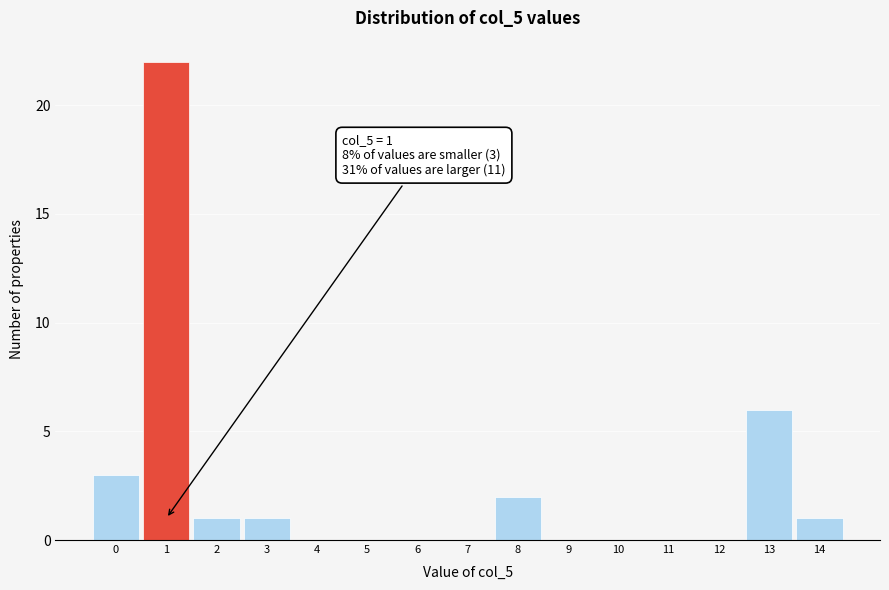

Over which range of the x-axis is the bar tallest?

0.5 to 1.5